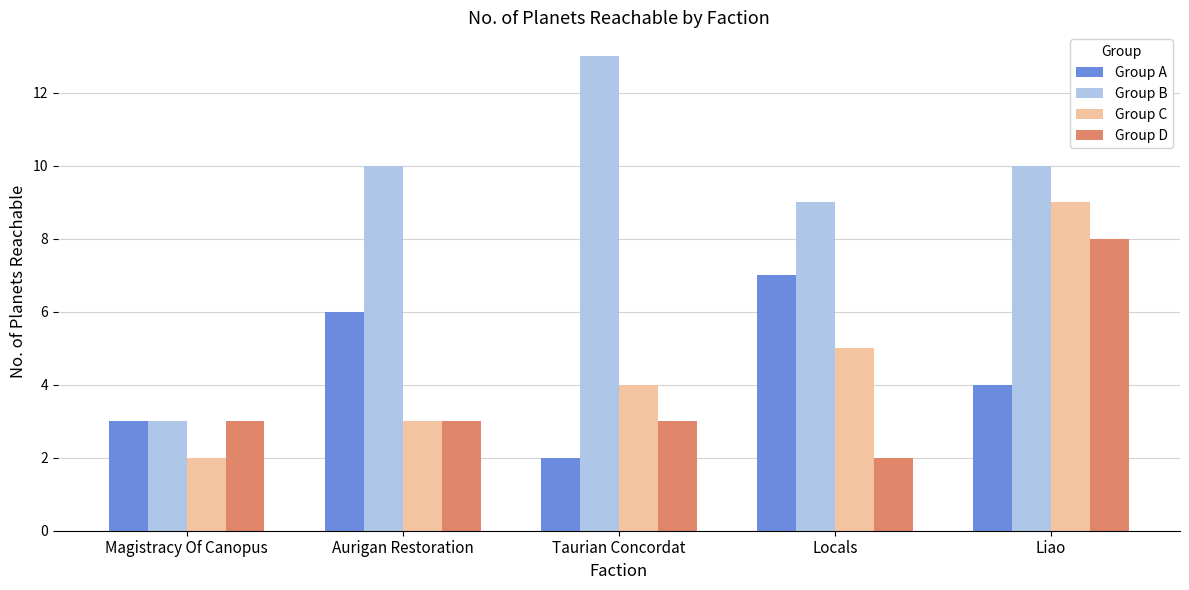

What is the label of the 1st bar from the left?

Magistracy Of Canopus